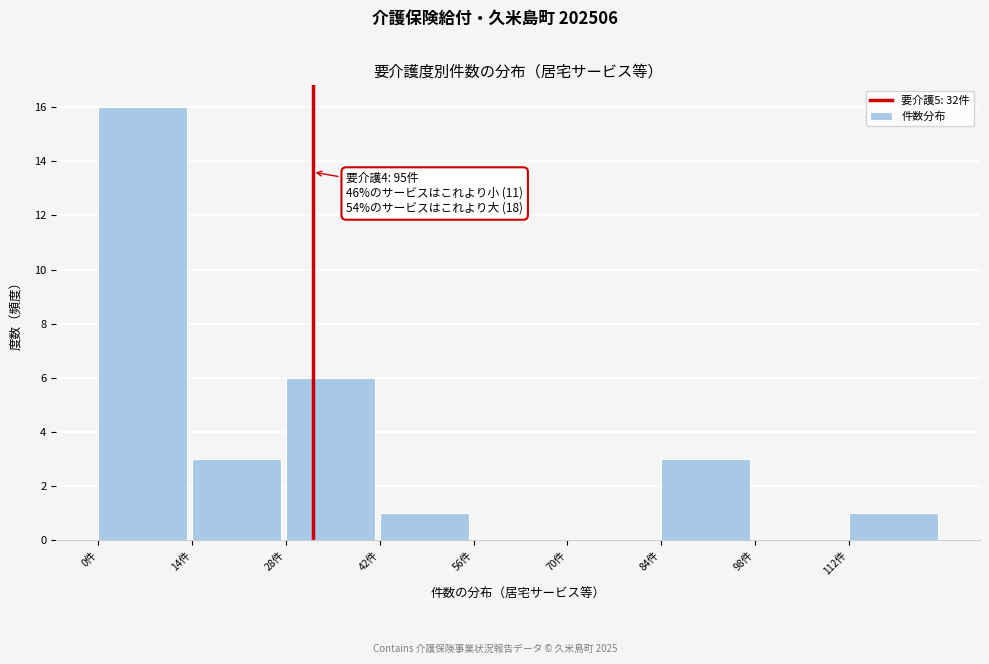

Over which range of the x-axis is the bar tallest?

0 to 14